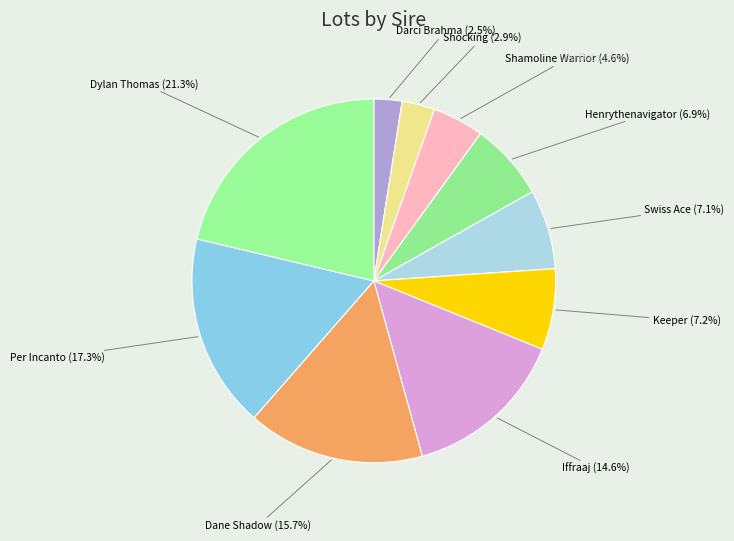

To the nearest percent, what is the combined percentage of Iffraaj and Darci Brahma?

17%